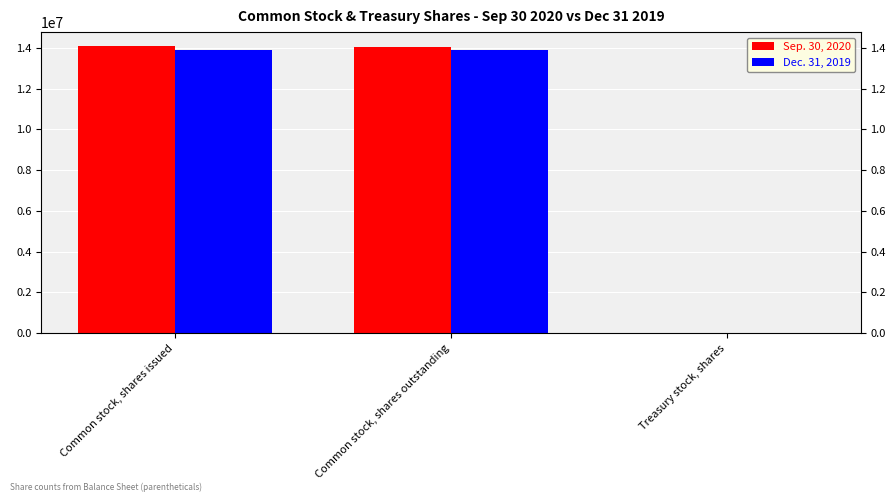

What is the total value across all series at Common stock, shares outstanding?

27940133